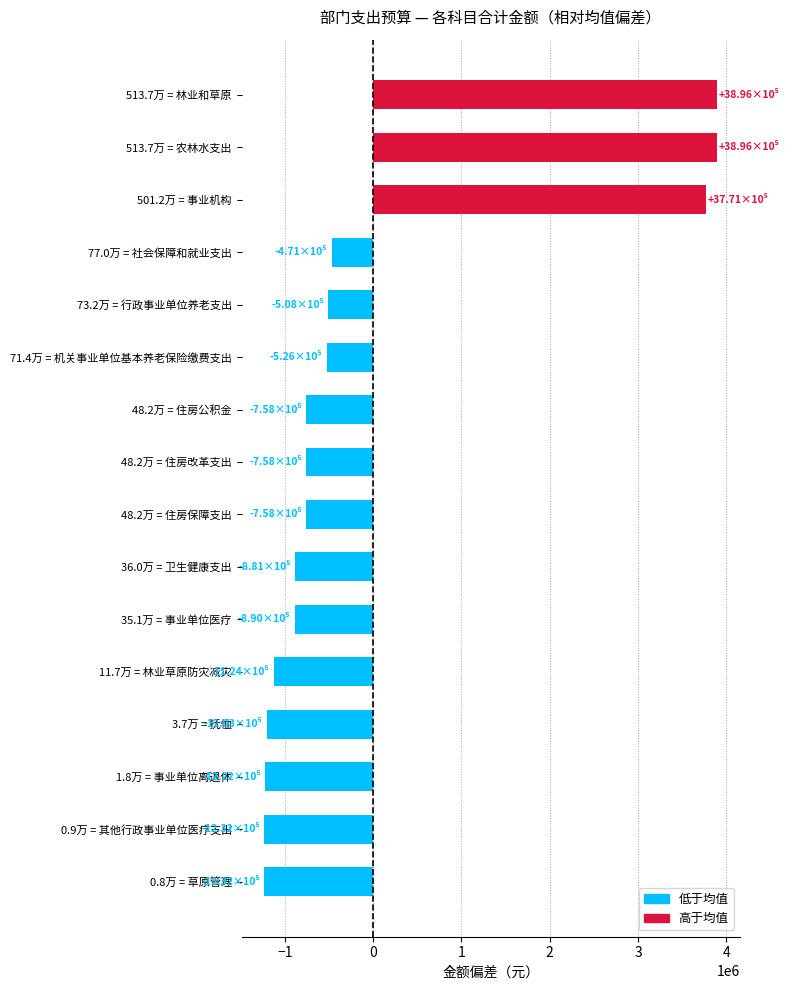

What is the smallest value displayed?

-1232463.6